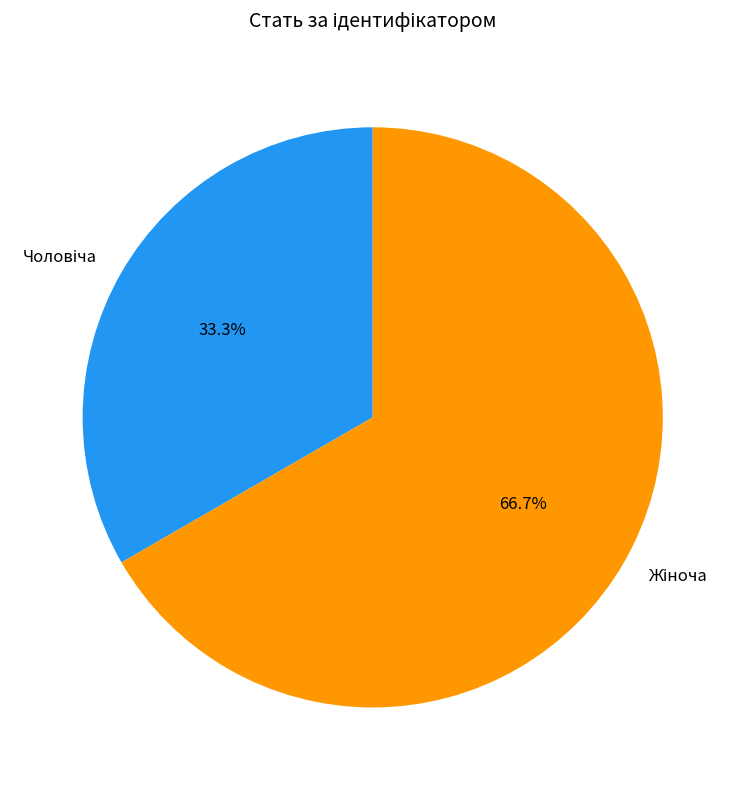

Is there any slice that represents more than half of the pie?

Yes